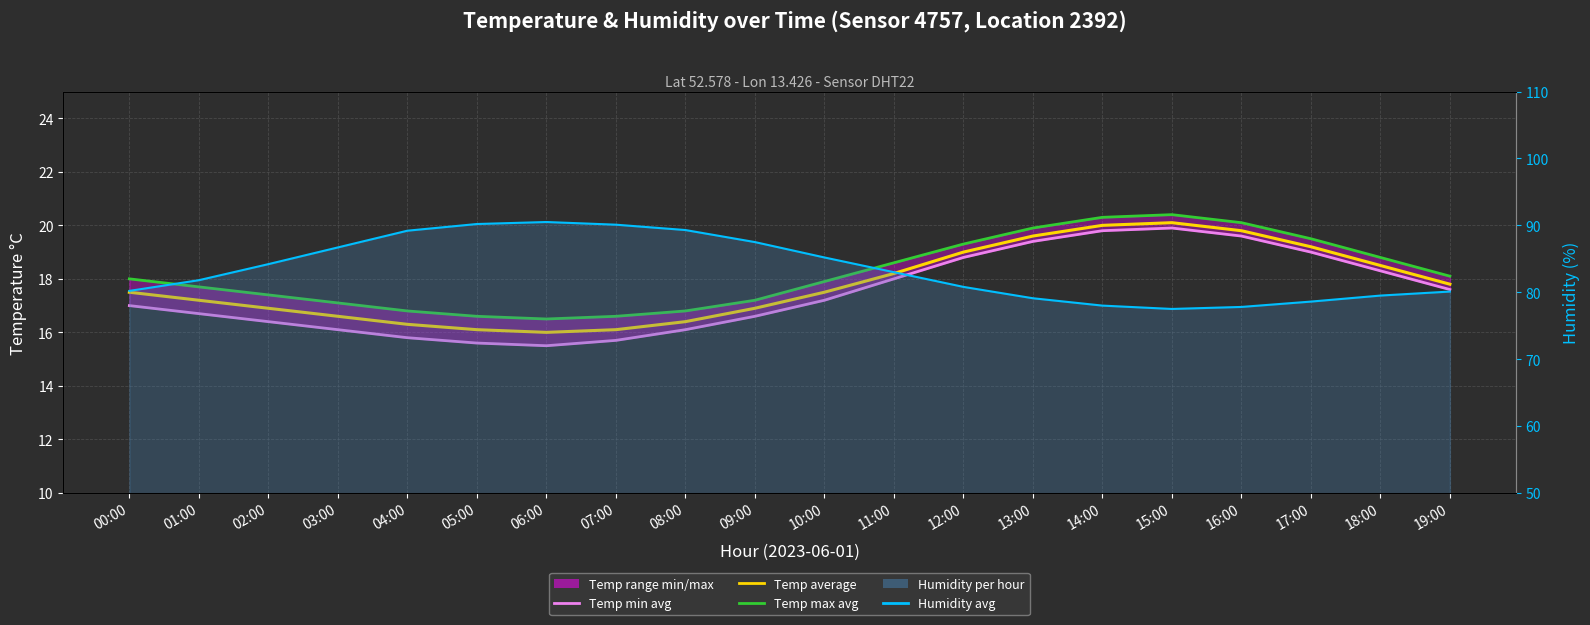

Rank the series at 17:00 from lowest to highest value.

Temp min avg, Temp average, Temp max avg, Humidity monthly avg